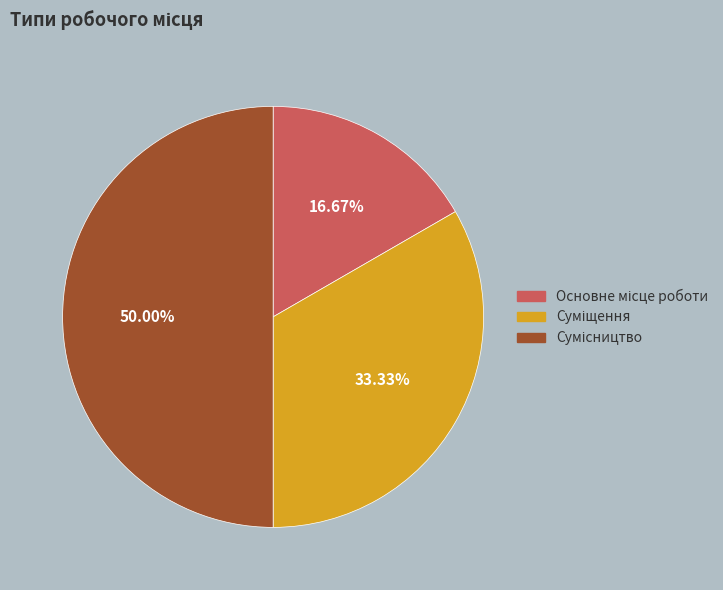

What percentage is NOT represented by Основне місце роботи?

83.3%